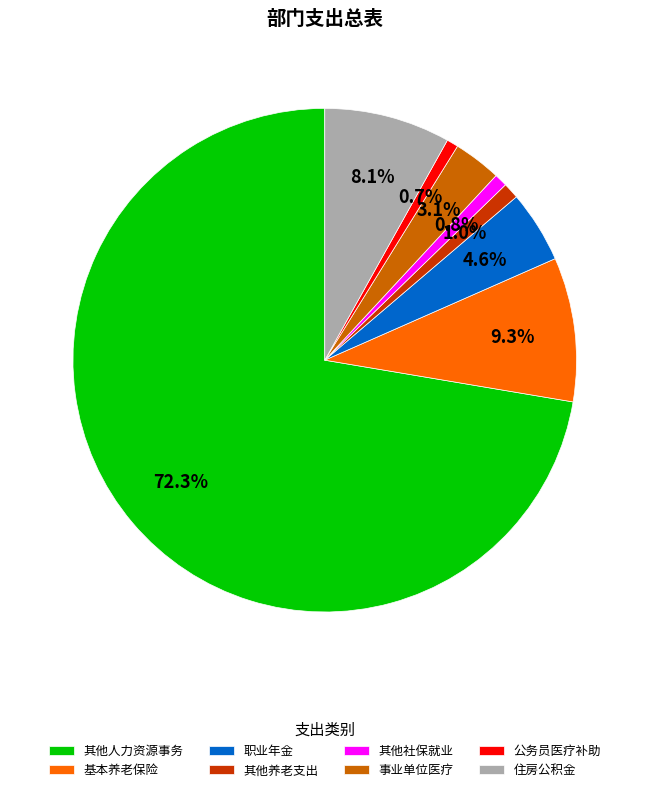

What percentage is the 住房公积金 slice, to the nearest percent?

8%